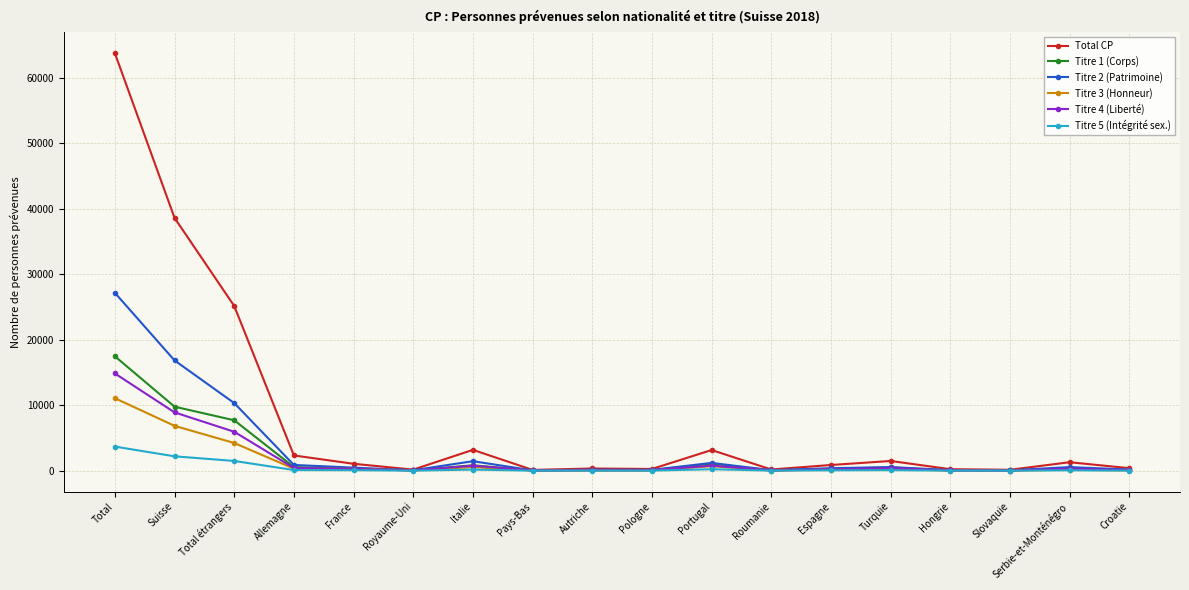

What is the label of the 4th point from the left?

Allemagne